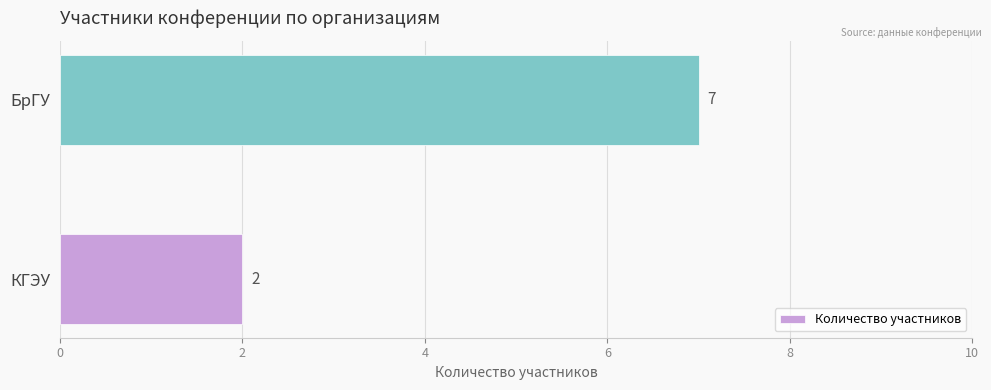

What is the change in value from КГЭУ to БрГУ?

+5